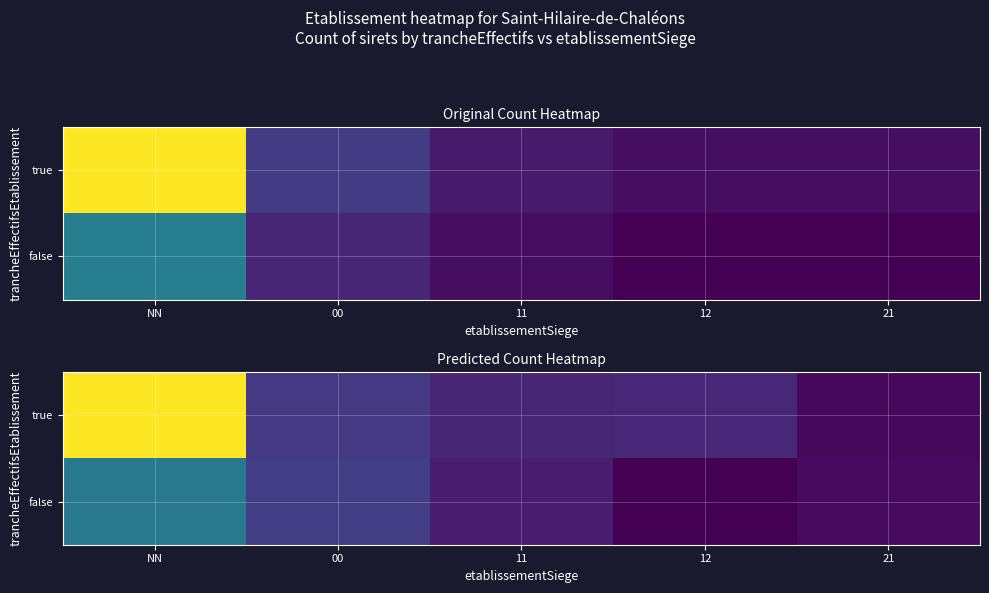

Which series has the largest total across all categories?

true